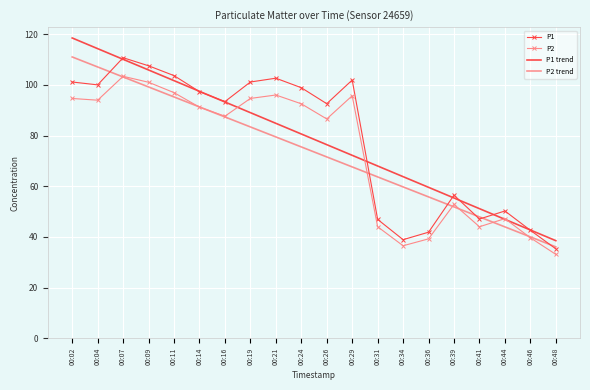

What is the difference between the maximum and minimum values in the P2 trend series?

75.0